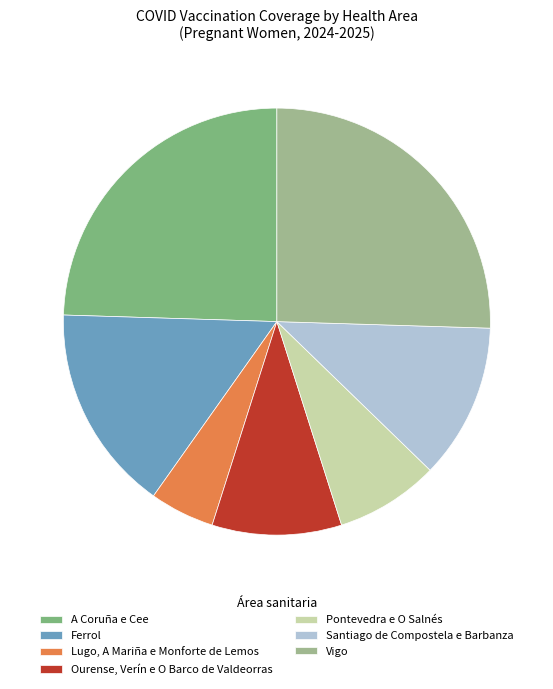

To the nearest percent, what is the combined percentage of Lugo, A Mariña e Monforte de Lemos and A Coruña e Cee?

29%